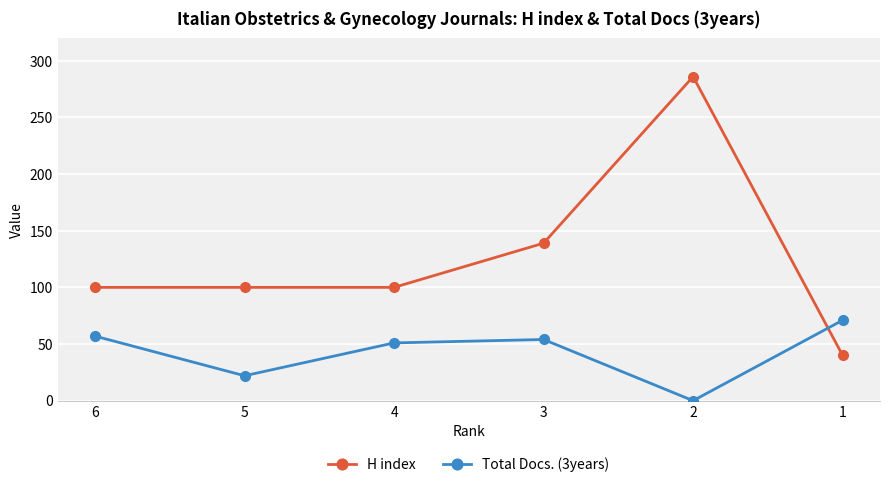

How many intersections are there between H index and Total Docs. (3years)?

1